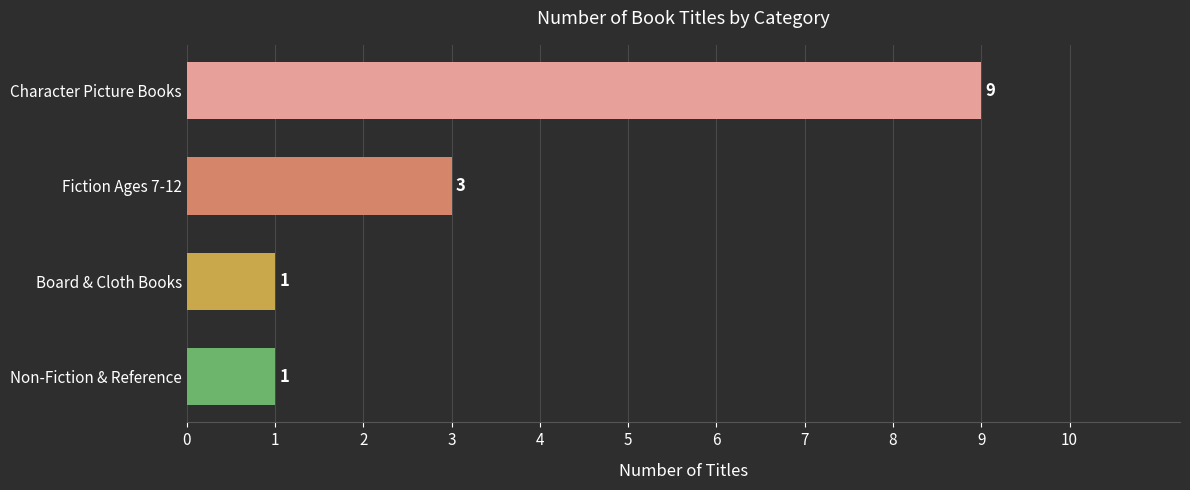

True or false: the data shows 9 at Character Picture Books.

True